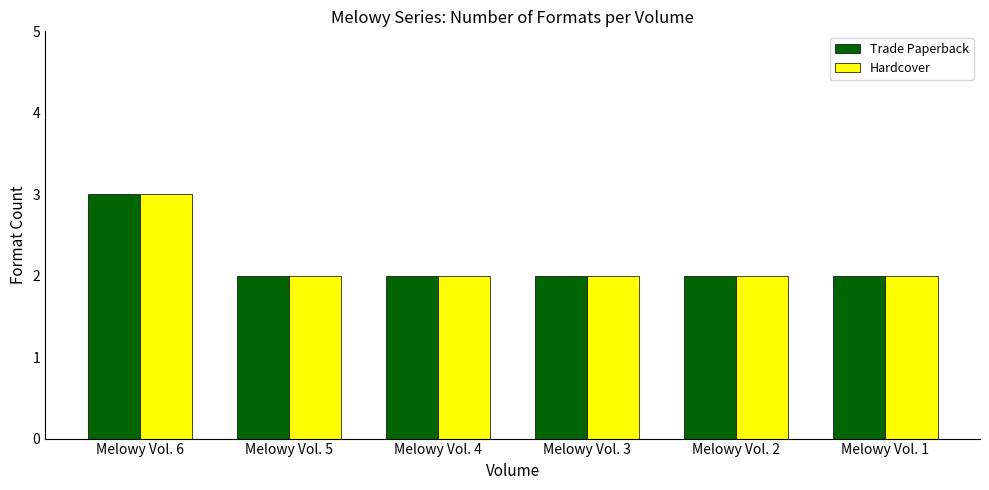

What is the difference between the maximum and minimum values in the Trade Paperback series?

1